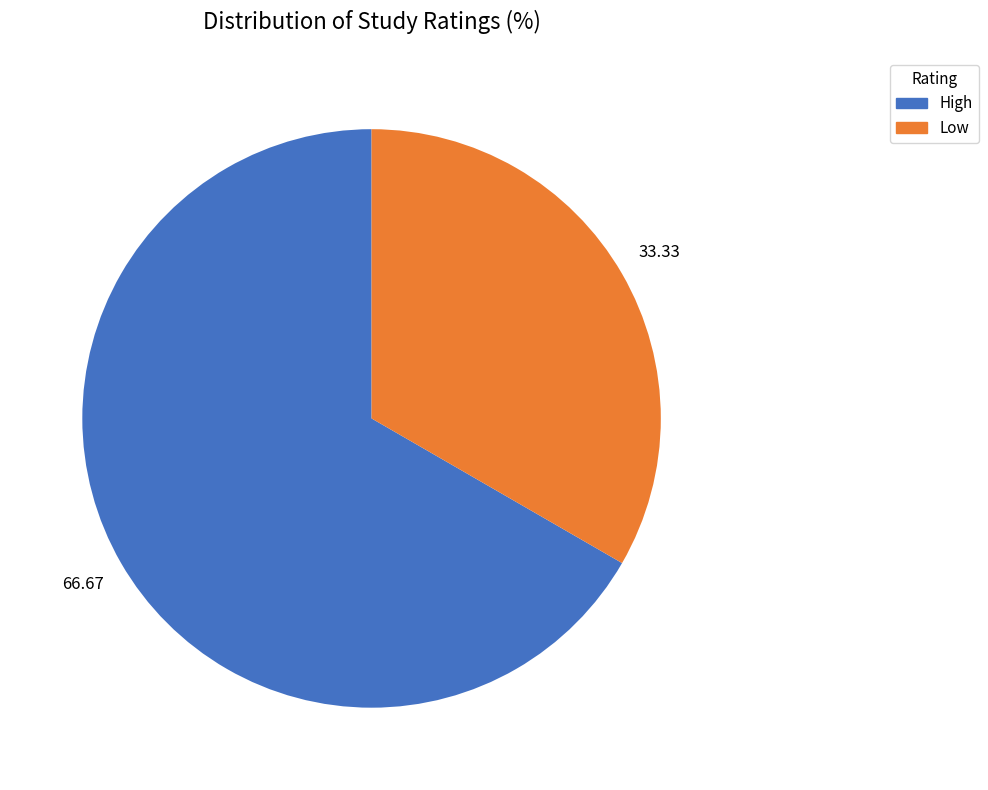

Is there a majority slice in this chart?

Yes